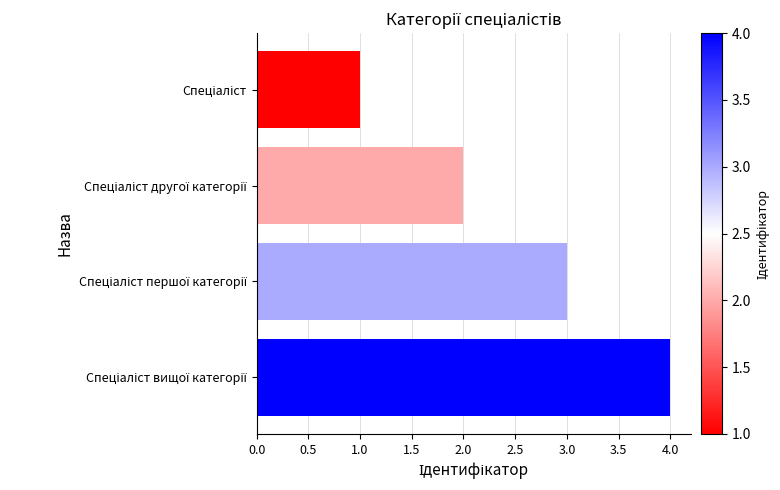

What is the difference between the maximum and minimum values?

3